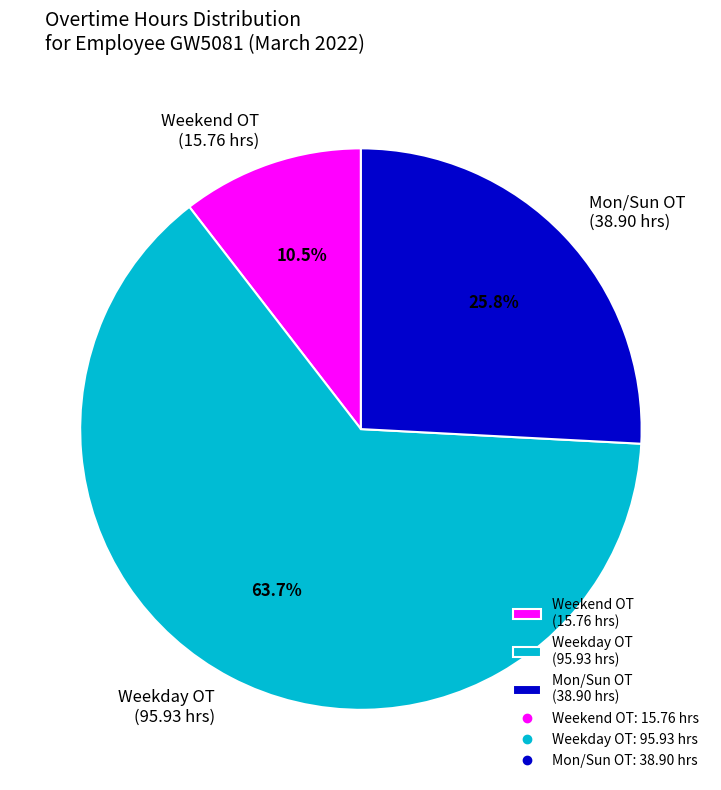

What percentage do Weekday OT (95.93 hrs) and Mon/Sun OT (38.90 hrs) together represent?

89.5%